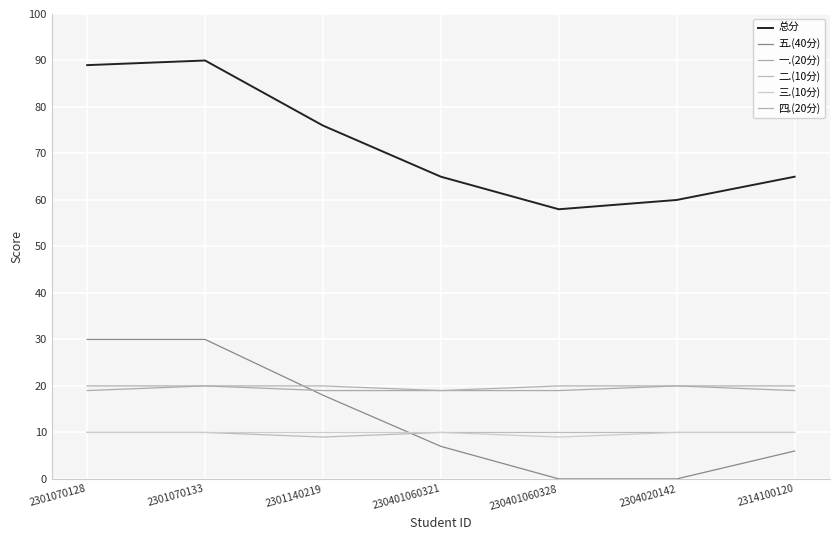

What is the total value across all series at 2314100120?

130